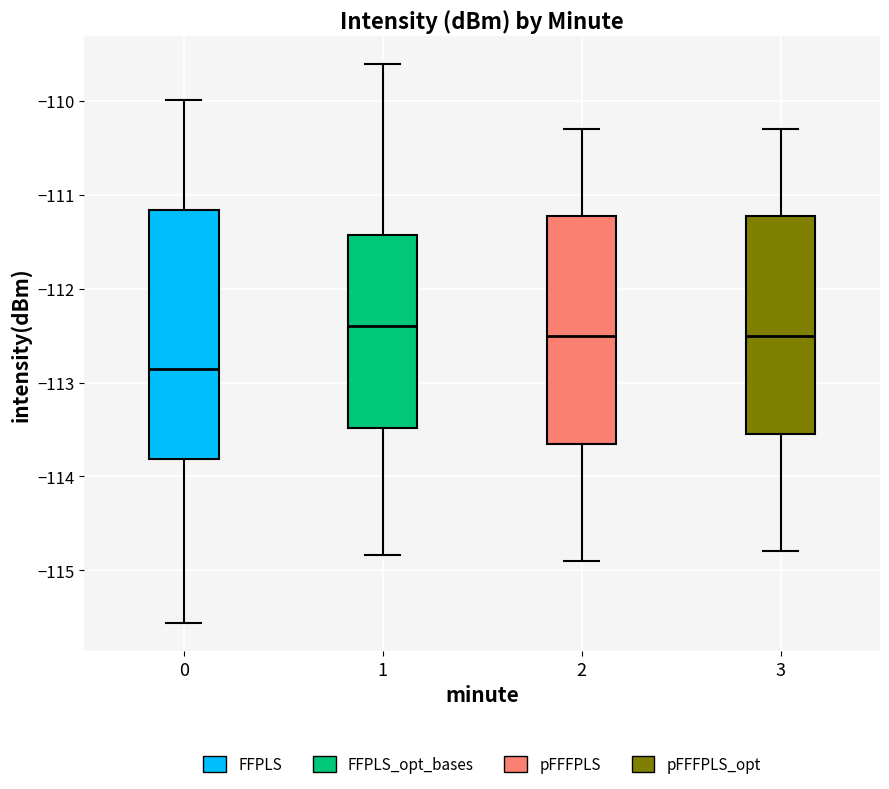

Comparing the boxes themselves (not the whiskers), which one is the tallest?

0